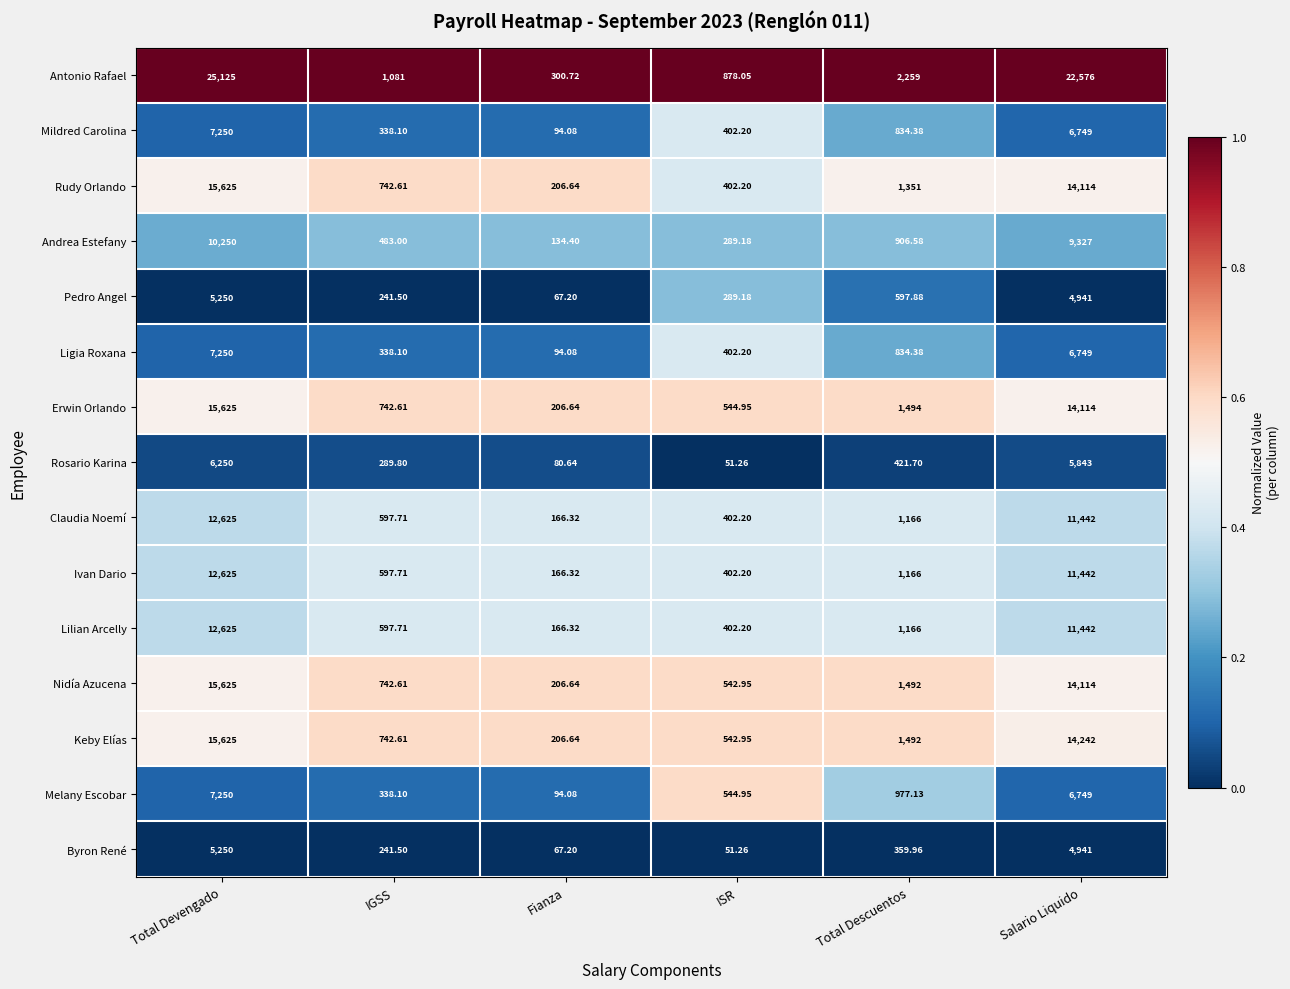

Which label corresponds to the largest value in the chart?

Total Devengado